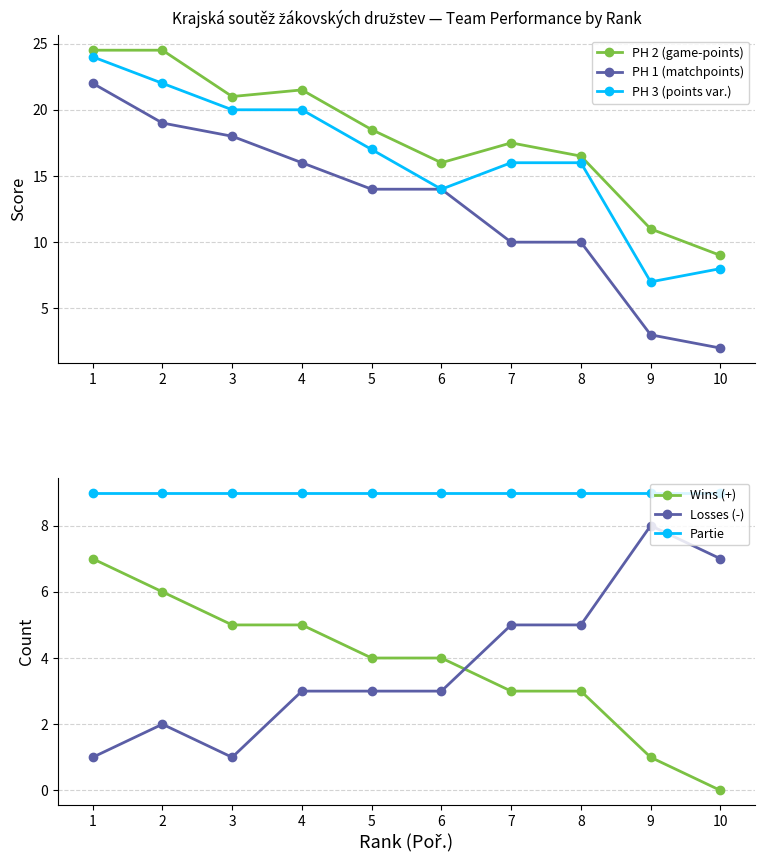

What are all the series names shown in the legend?

PH 2 (game-points), PH 1 (matchpoints), PH 3 (points var.), Wins (+), Losses (-), Partie